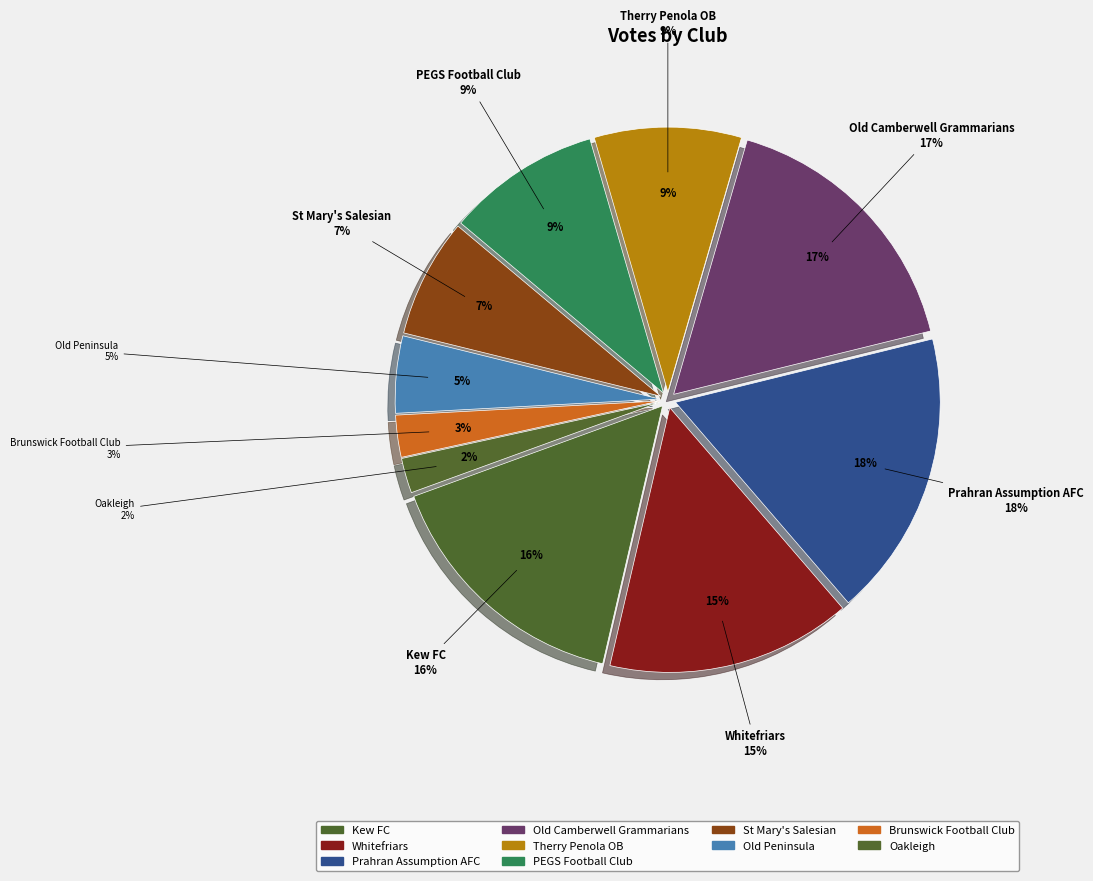

To the nearest percent, what percentage of the pie is Old Camberwell Grammarians?

17%